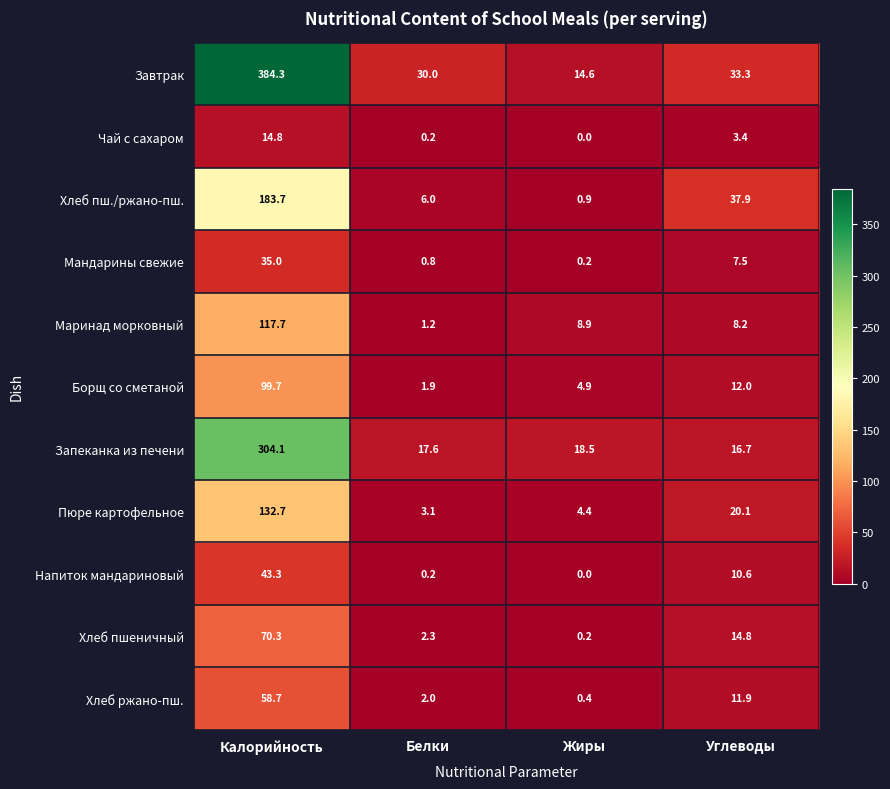

What is the average value of the Пюре картофельное series?

40.1